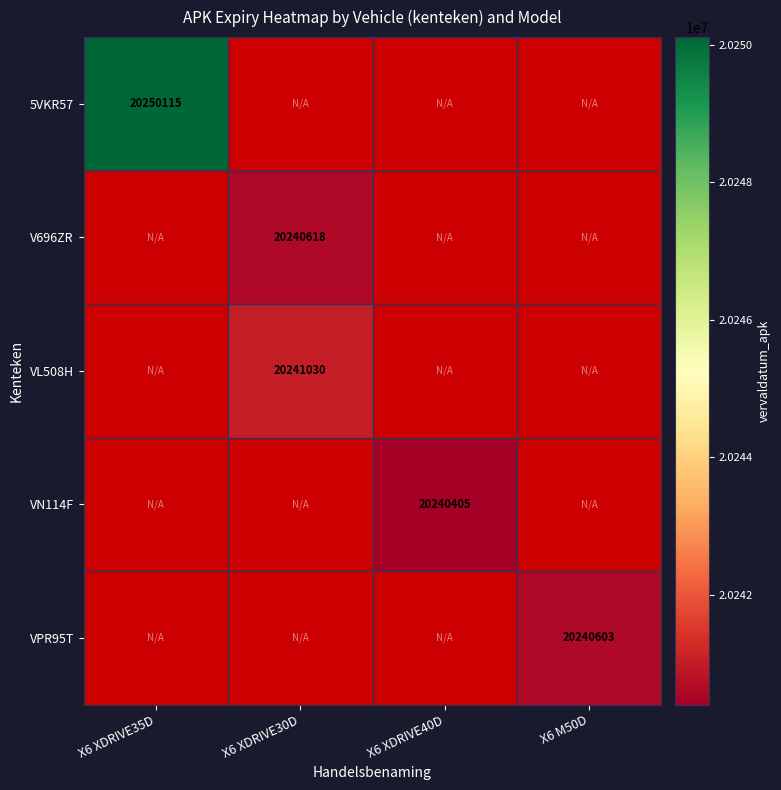

The value of V696ZR at X6 XDRIVE30D is 20240618. True or false?

True